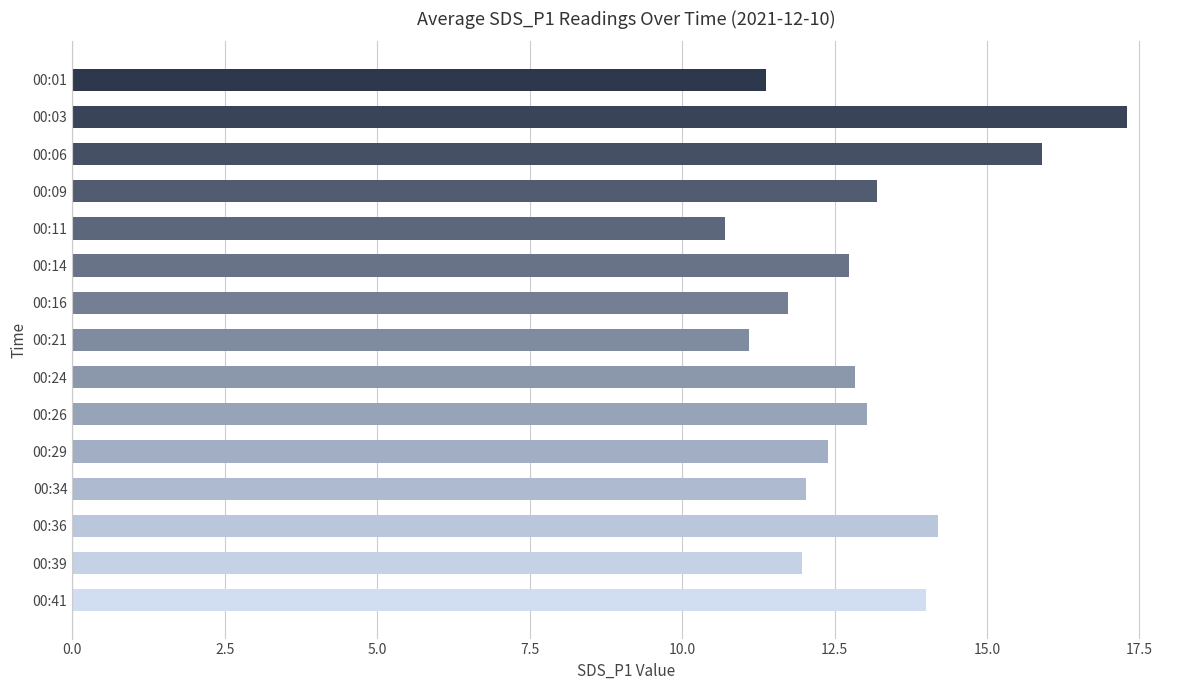

What is the value of the 6th bar from the top?

12.7